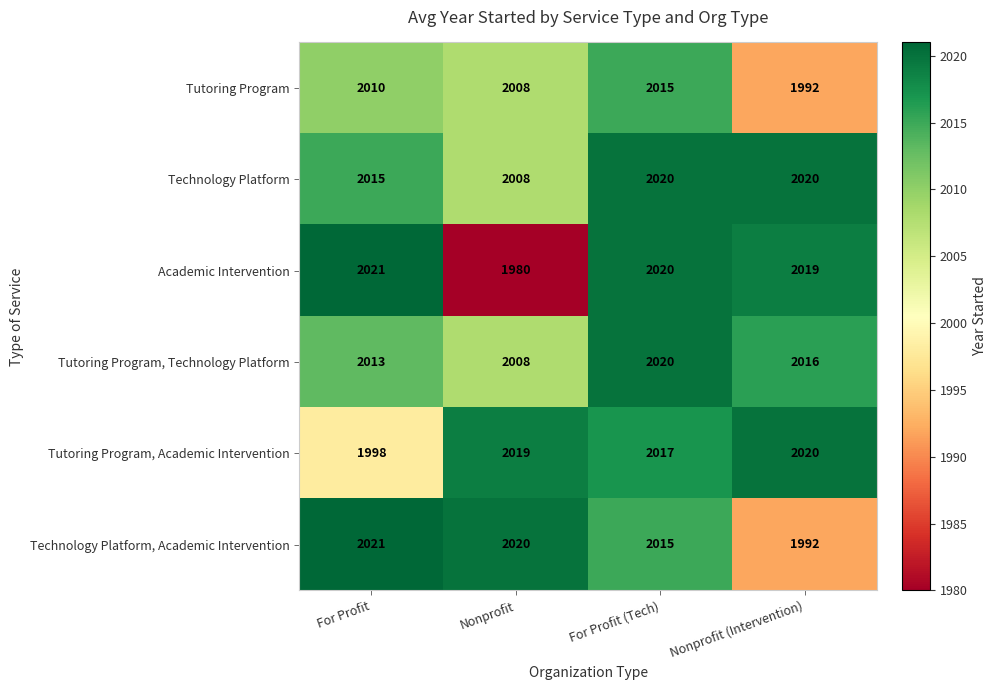

Where does the Academic Intervention series first go above 2020?

For Profit